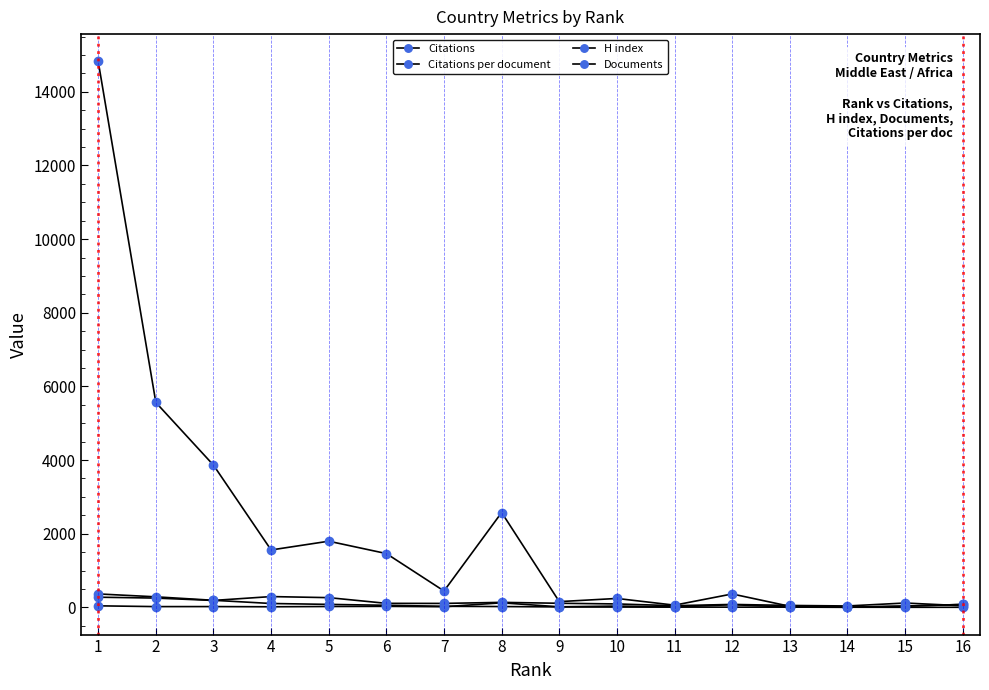

At which category does Citations reach its first local peak?

5